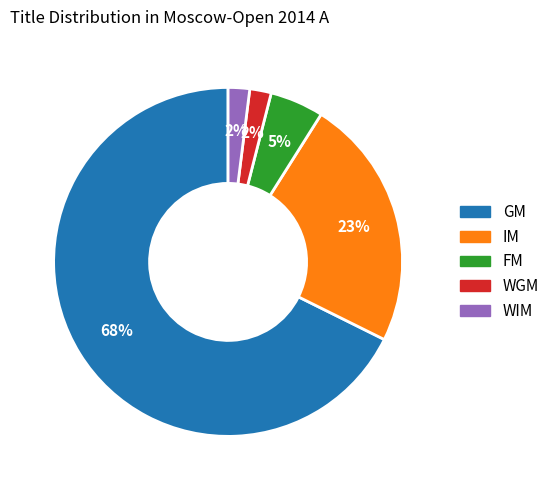

To the nearest percent, what is the difference between the largest and smallest slice percentages?

66%